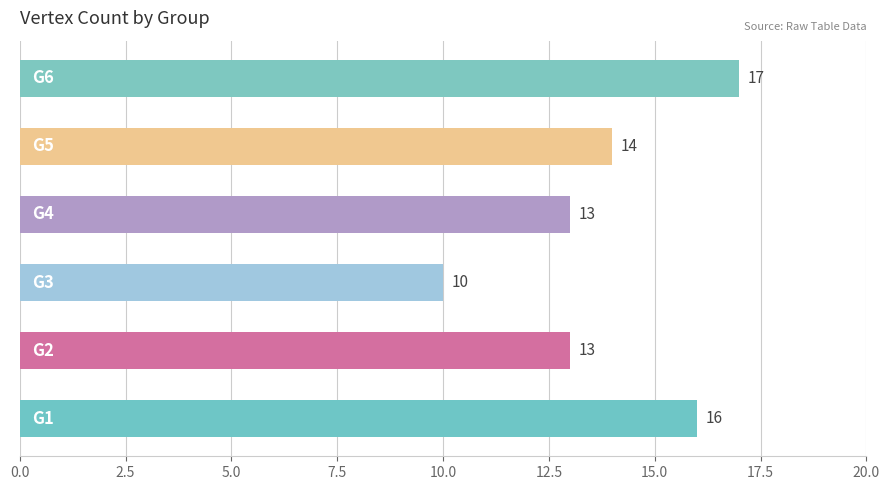

What is the maximum value shown in the chart?

17